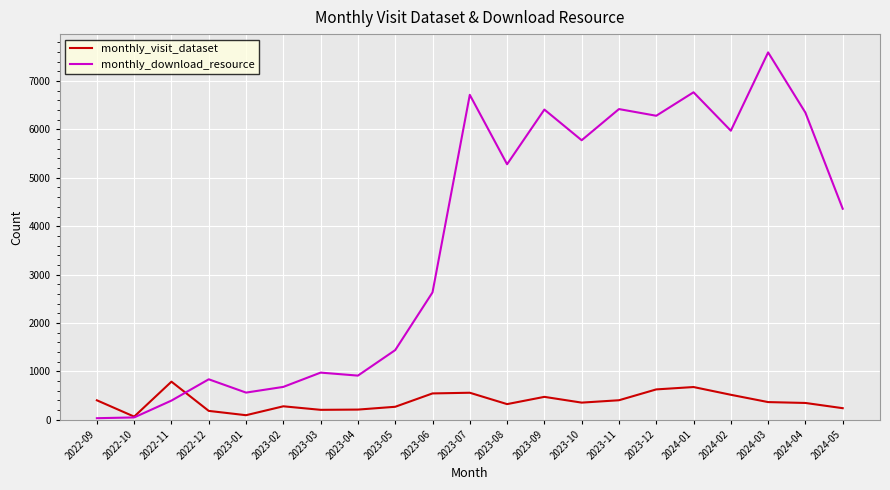

True or false: monthly_download_resource and monthly_visit_dataset intersect in this chart.

True